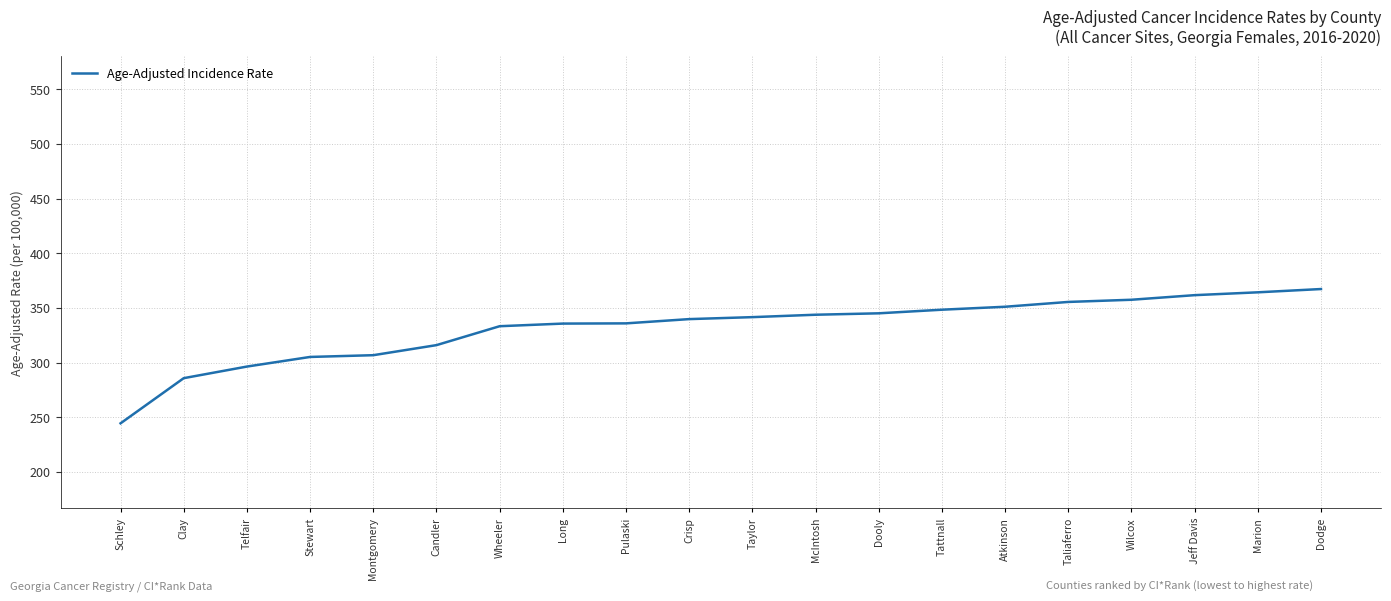

How many lines are shown in the chart?

1